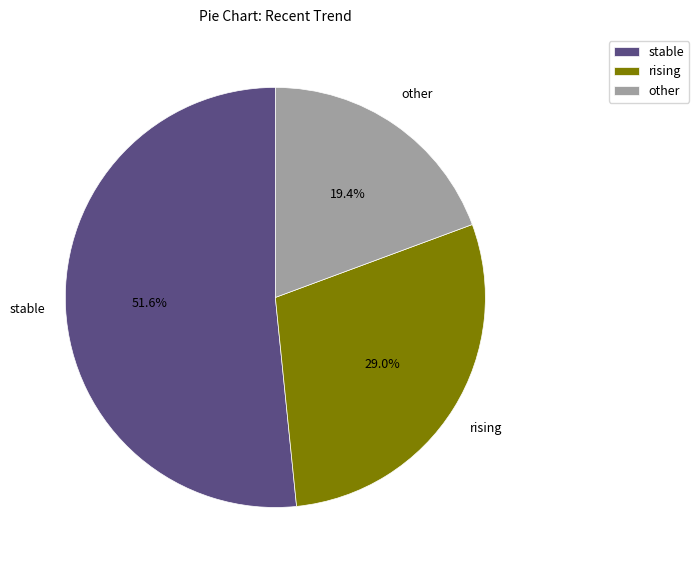

True or false: rising accounts for 17% of the total.

False